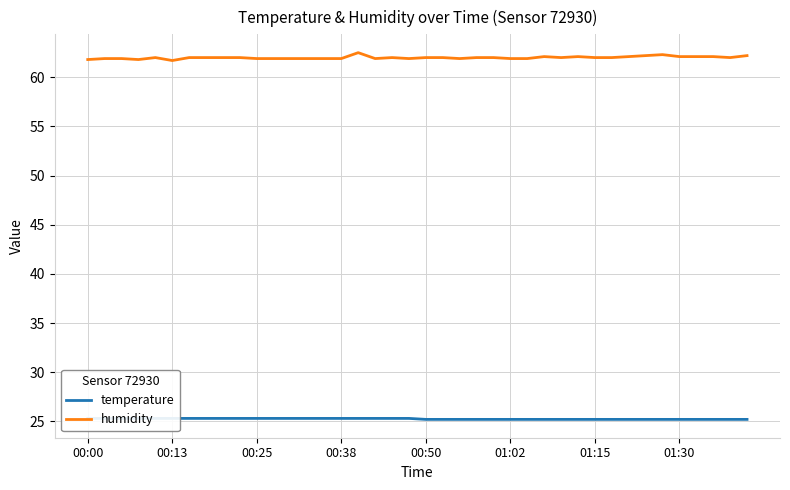

The humidity series shows 100.6 at 00:00. True or false?

False